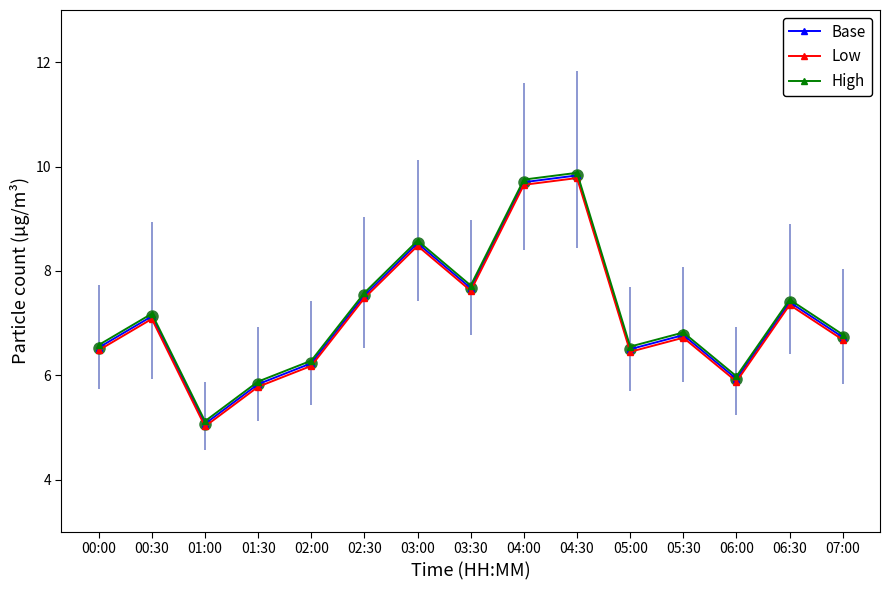

What is the label of the 4th point from the left?

01:30